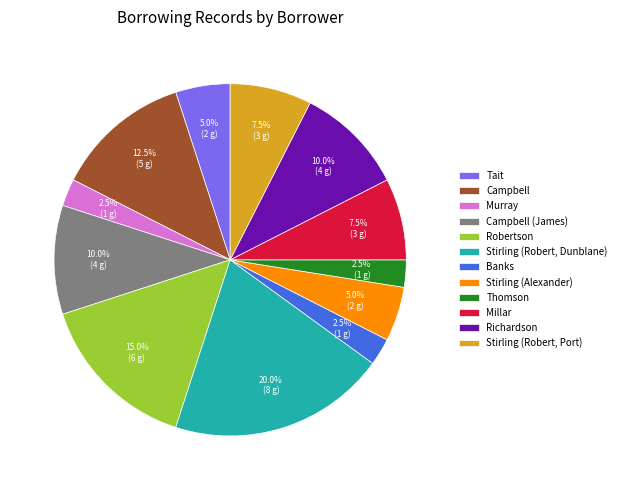

Is it true that Murray is 10% of the pie?

False